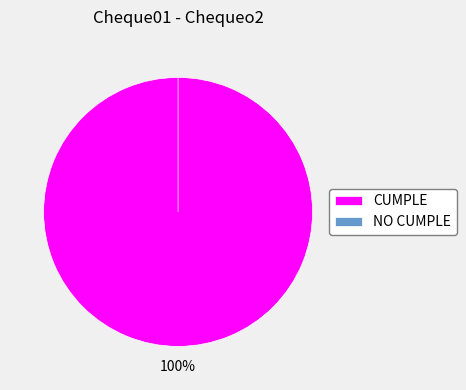

How many segments does this pie chart have?

2